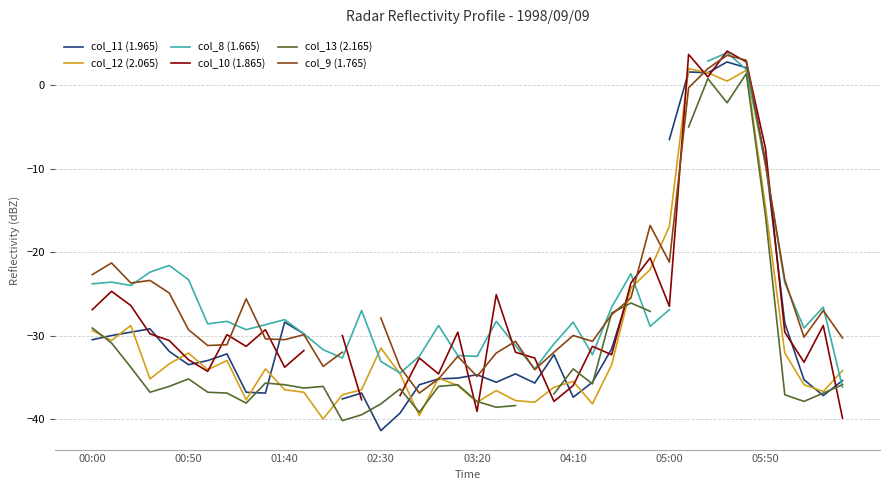

What position from the right is 17?

23